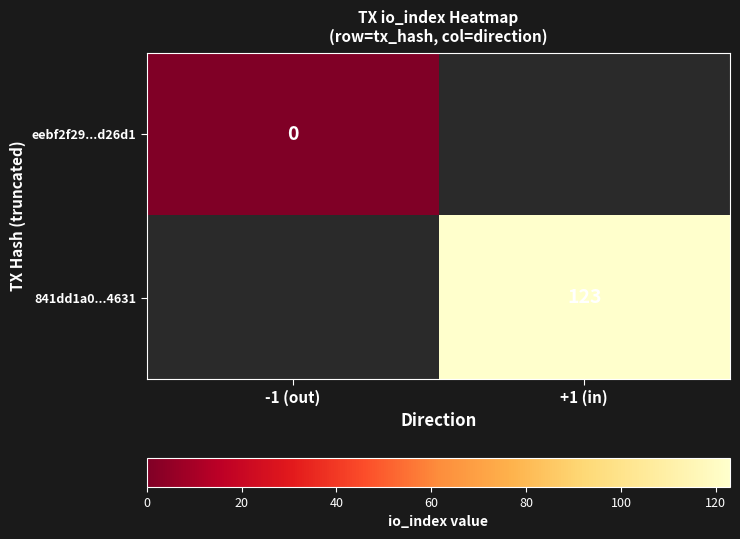

Count the number of categories in the chart.

2